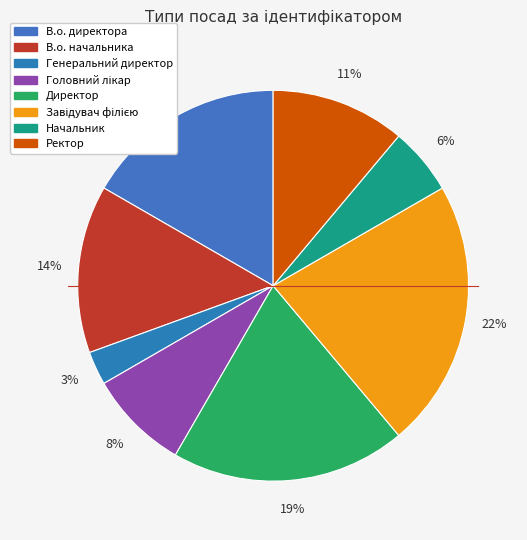

Between Начальник and В.о. начальника, which is larger?

В.о. начальника